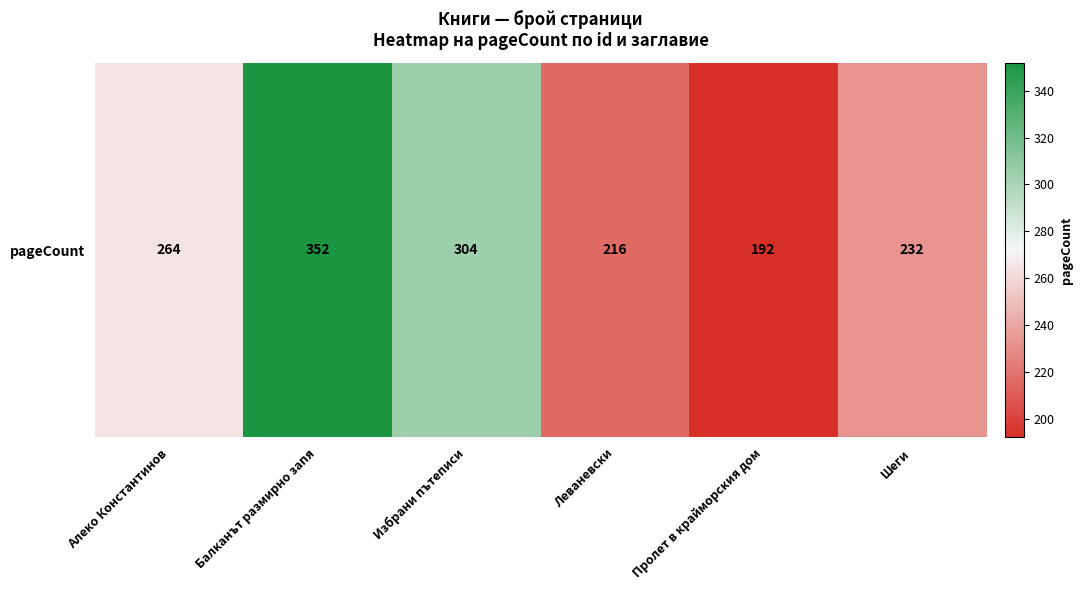

True or false: the data shows 133 at Шеги.

False